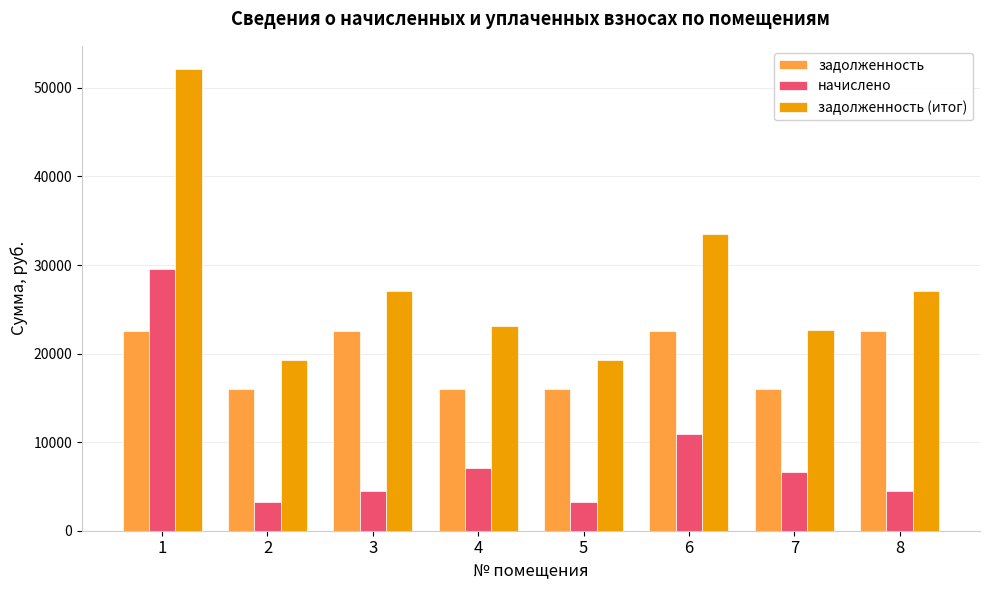

Which series has the widest spread of values?

задолженность (итог)